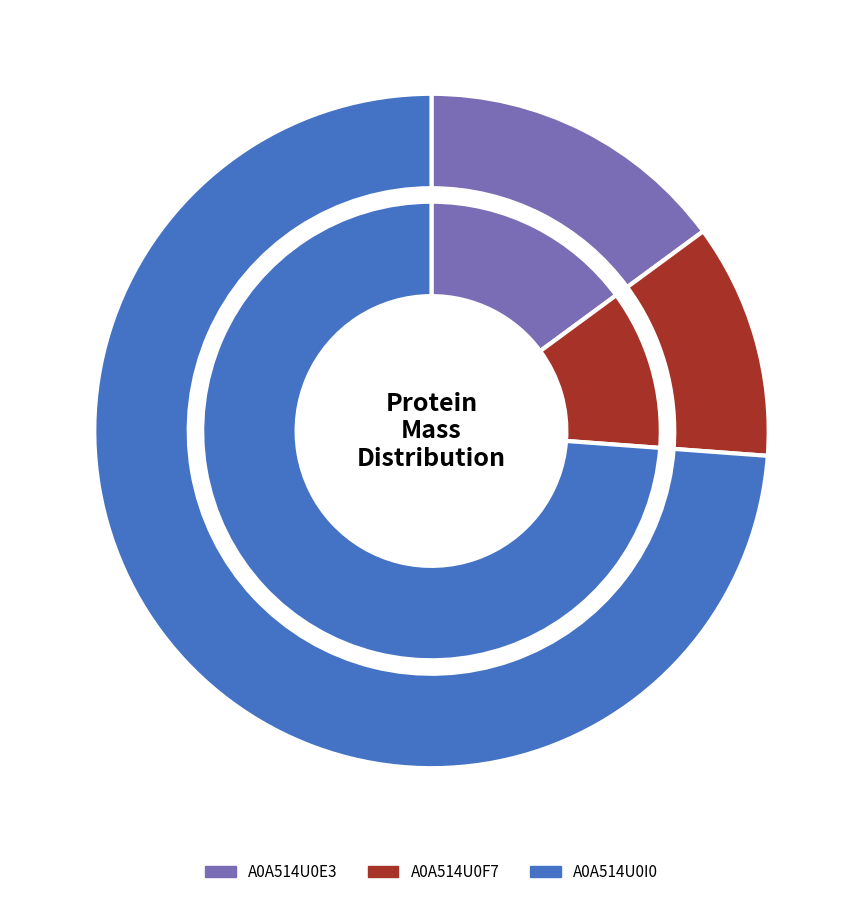

Does A0A514U0E3 represent more than half of the total?

No